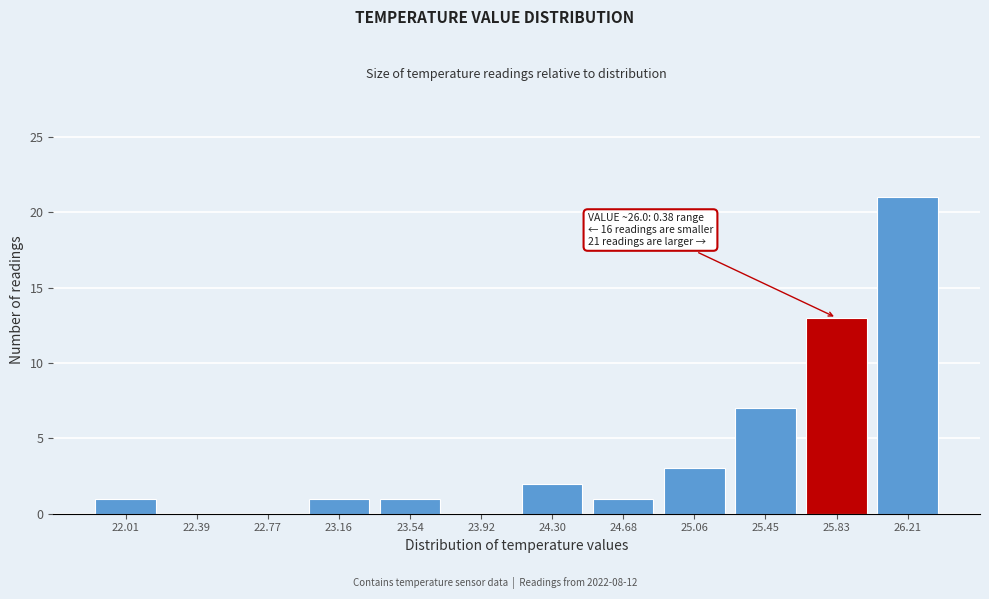

Reading left to right, transcribe all the data shown in this chart.

22.01=1	22.39=0	22.77=0	23.16=1	23.54=1	23.92=0	24.30=2	24.68=1	25.06=3	25.45=7	25.83=13	26.21=21